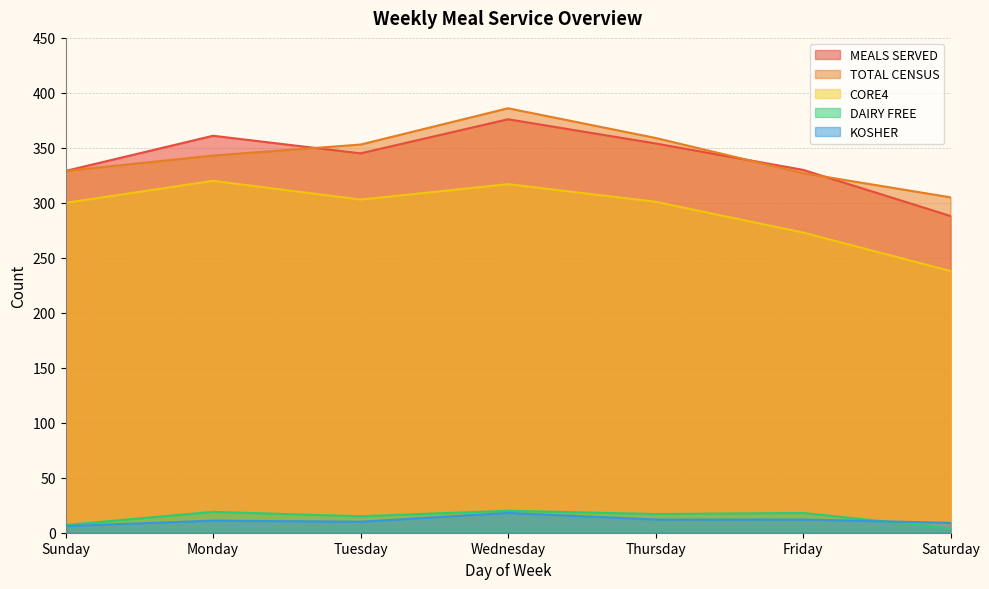

What is the approximate value of DAIRY FREE at Thursday?

17